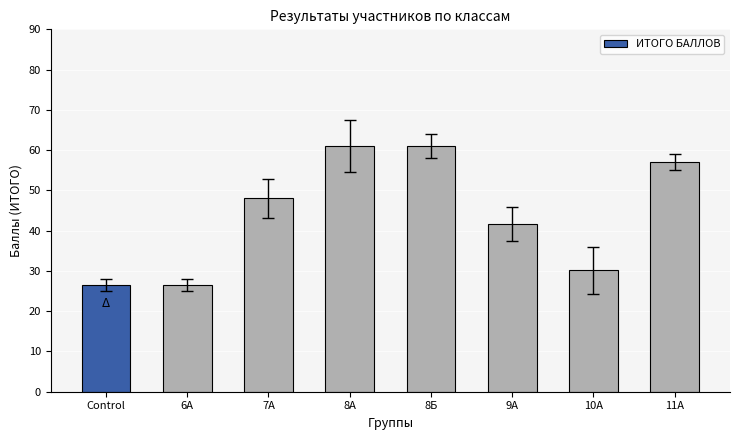

True or false: the data shows 39.4 at 11А.

False